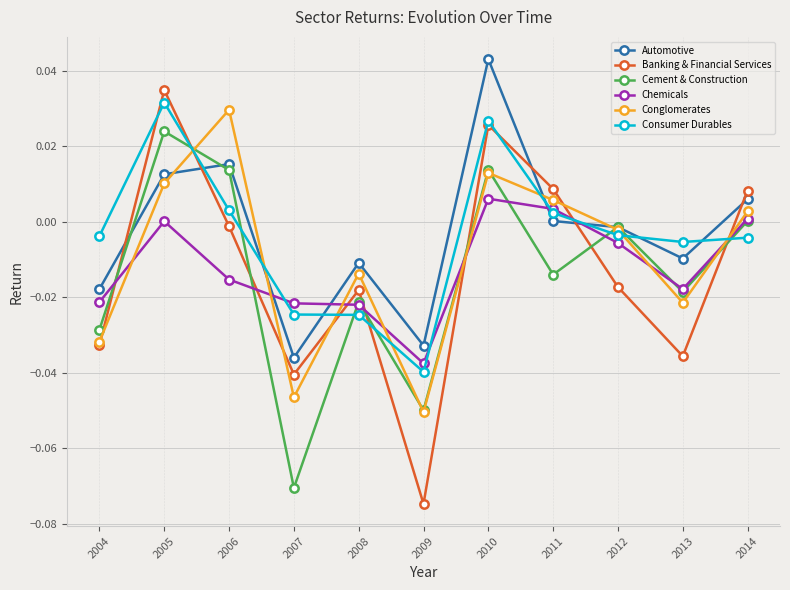

After their last crossing, which series has the higher values: Banking & Financial Services or Consumer Durables?

Banking & Financial Services